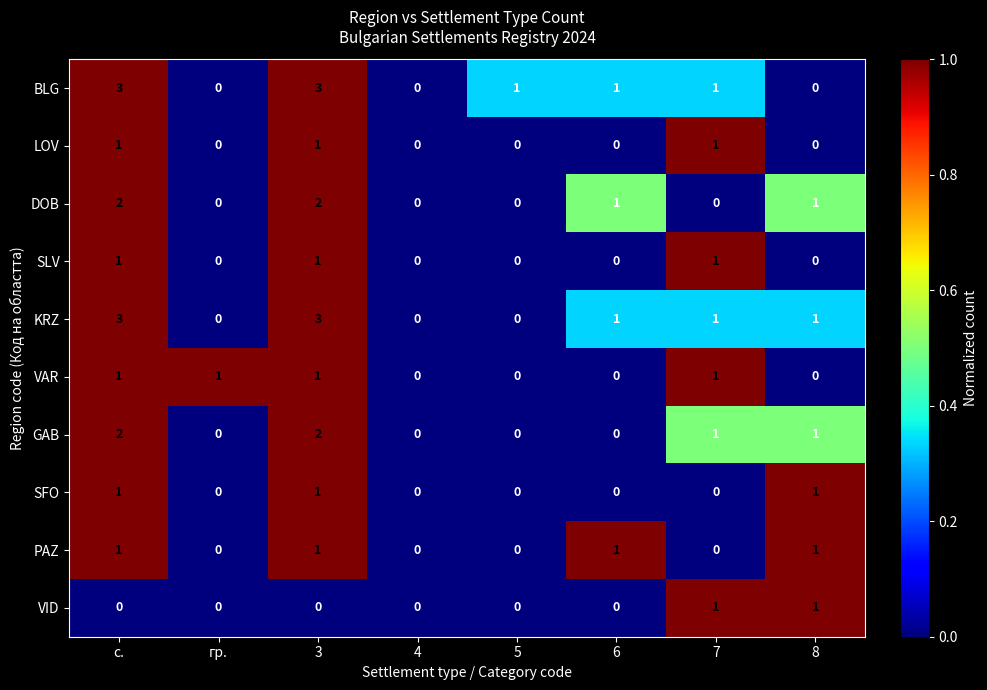

How many VID values are between 0 and 1?

8